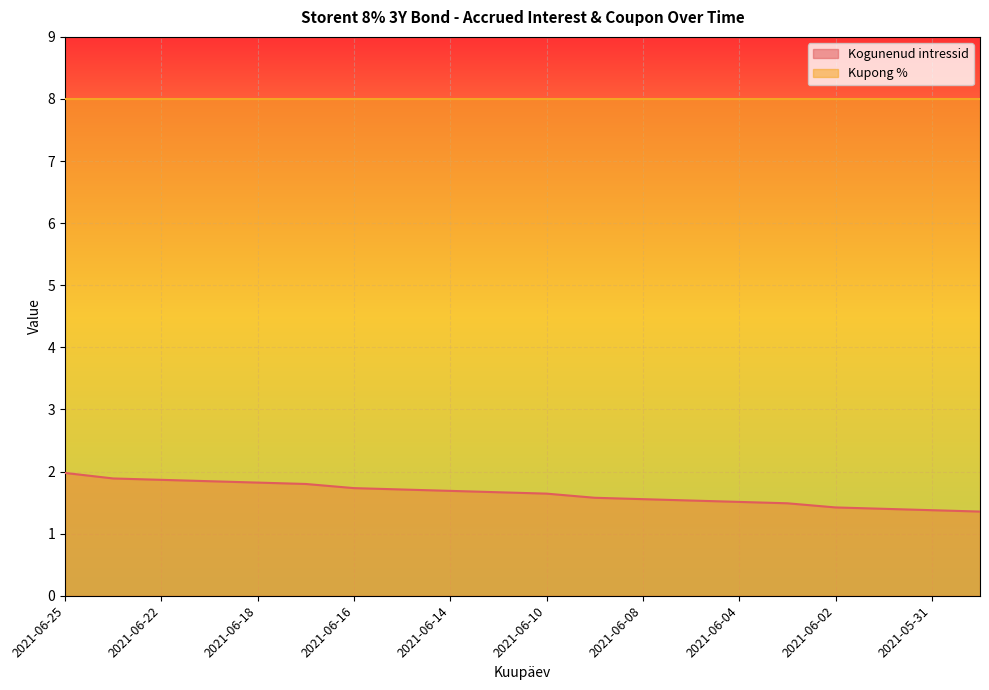

What is the change in value from 2021-06-15 to 2021-06-03?

-0.2